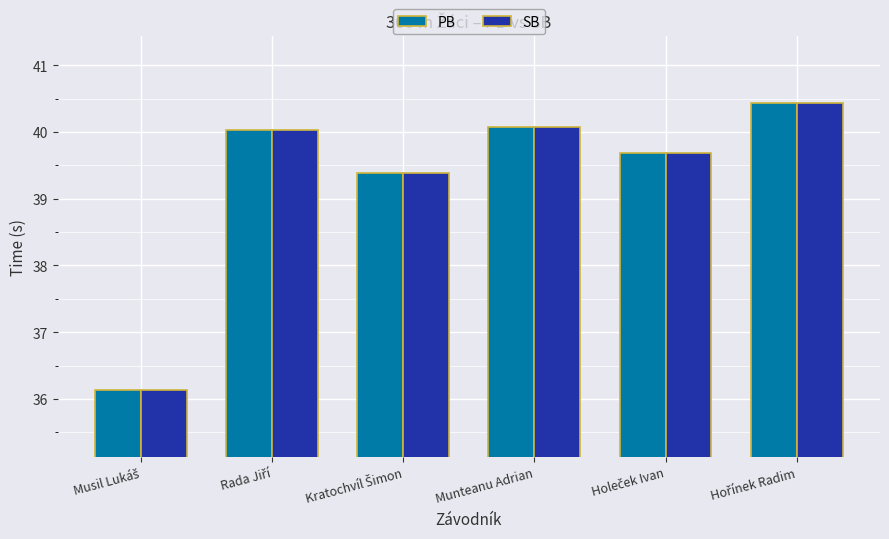

What is the average value of the SB series?

39.3